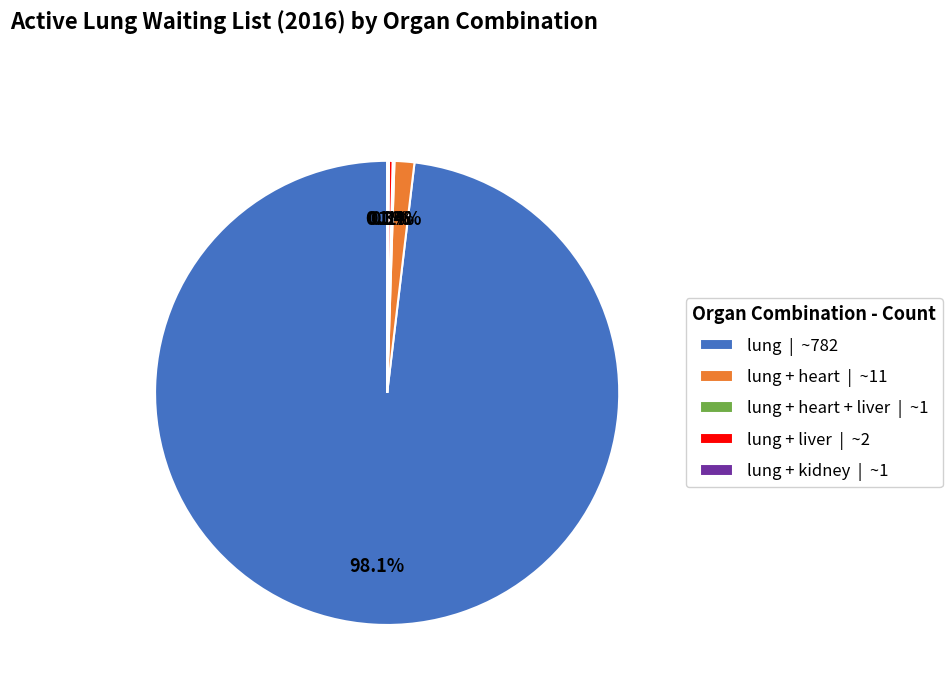

What is the majority slice?

lung | ~782